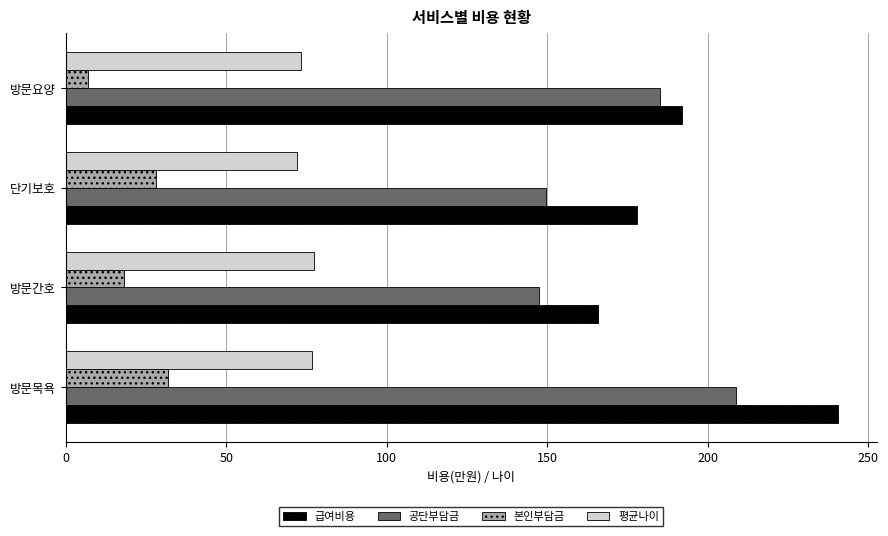

Which series has the largest range (max minus min)?

급여비용